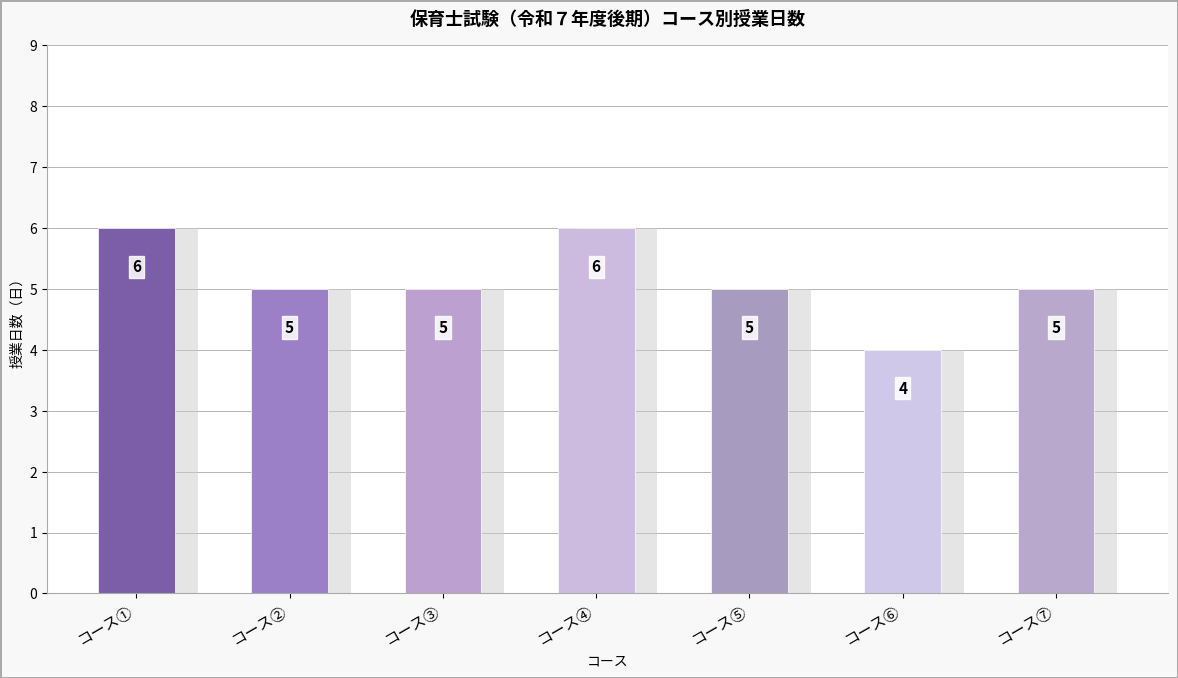

List the labels in order of value, smallest first.

コース⑥, コース②, コース③, コース⑤, コース⑦, コース①, コース④